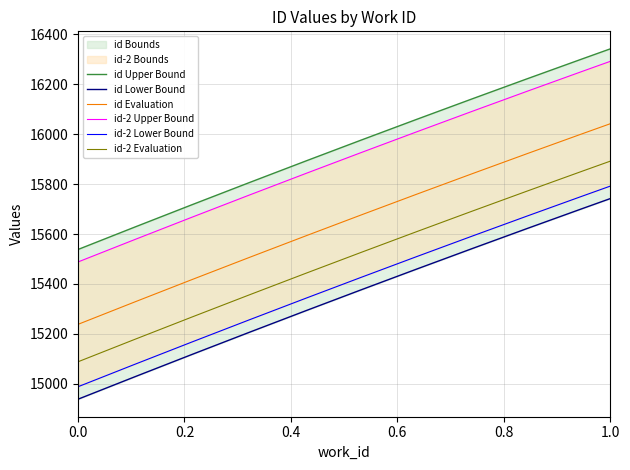

True or false: id-2 Evaluation and id Evaluation cross at least once.

False